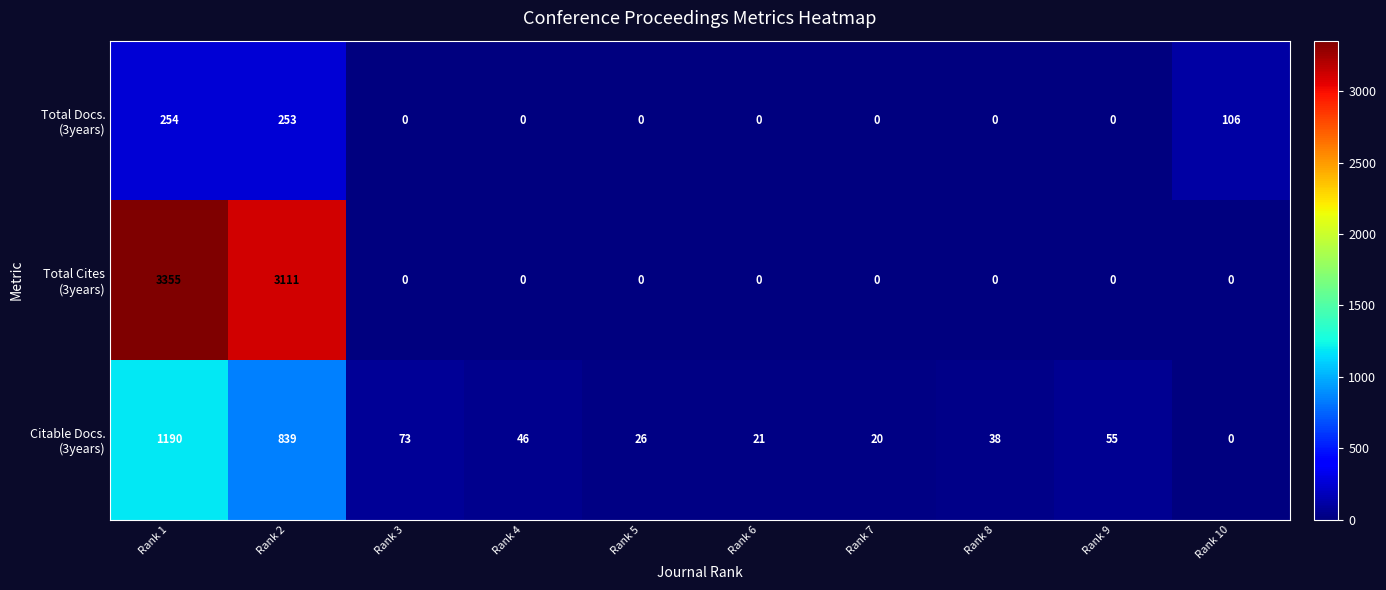

What is the total value across all series at Rank 4?

46